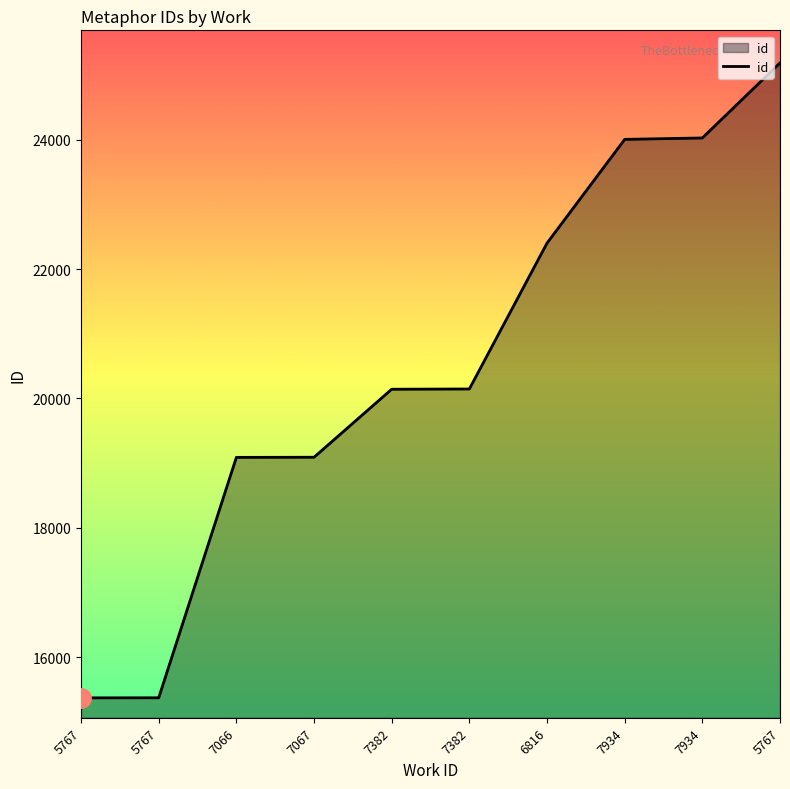

At which label is the value closest to 20279?

7382